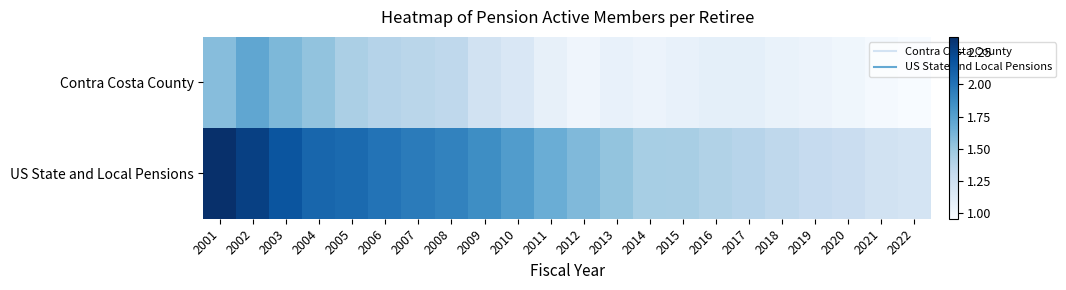

What is the greatest value displayed?

2.4